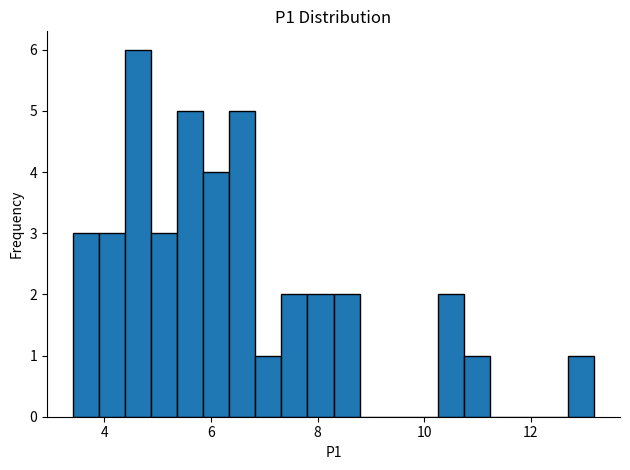

Read against the x-axis, roughly where is the centre of the tallest bar?

4.6